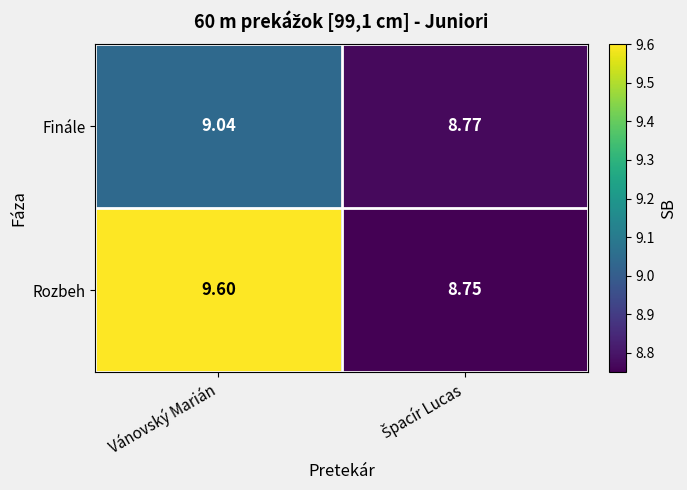

Which category has the highest value across all series?

Vánovský Marián